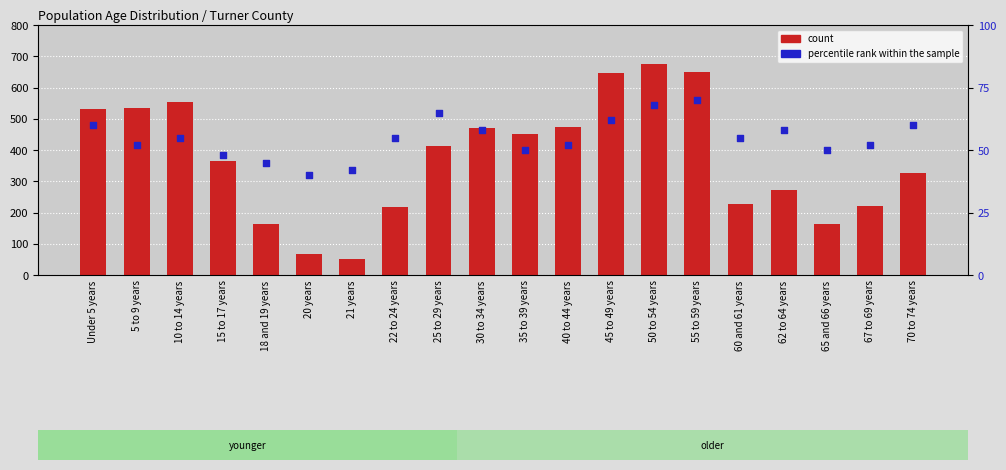

What are all the series names shown in the legend?

count, percentile rank within the sample